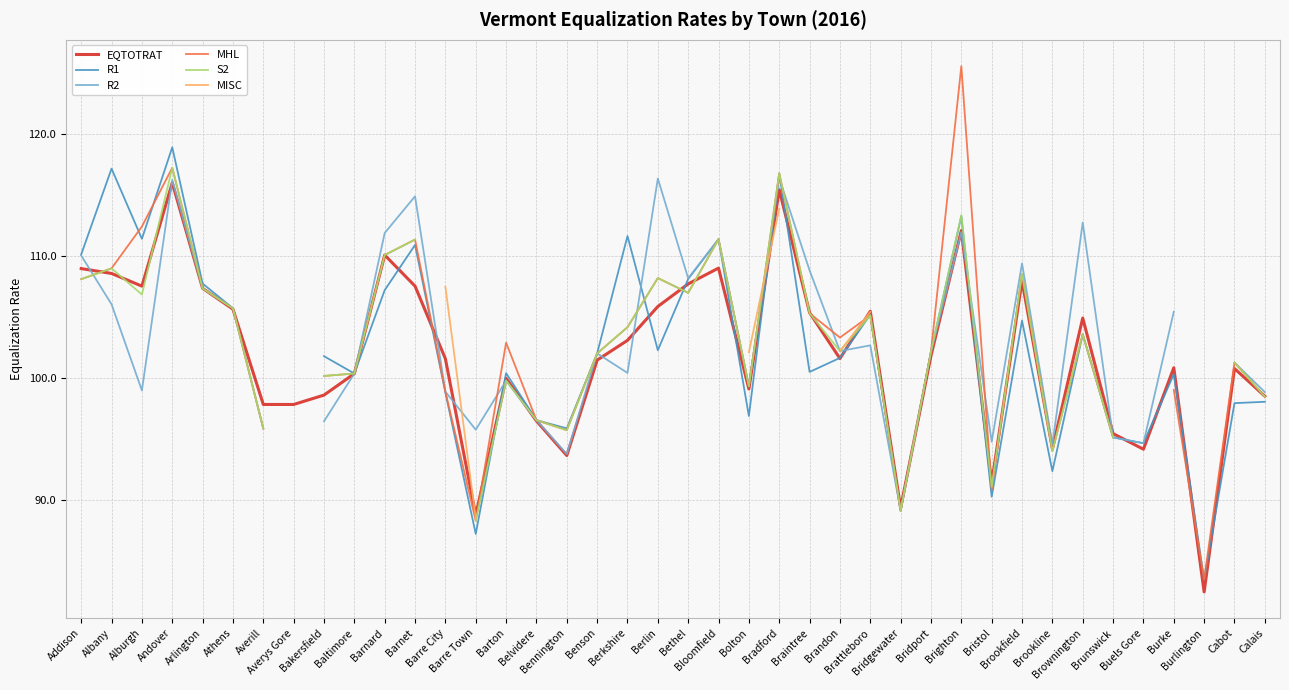

At how many categories does at least one series exceed 109?

13